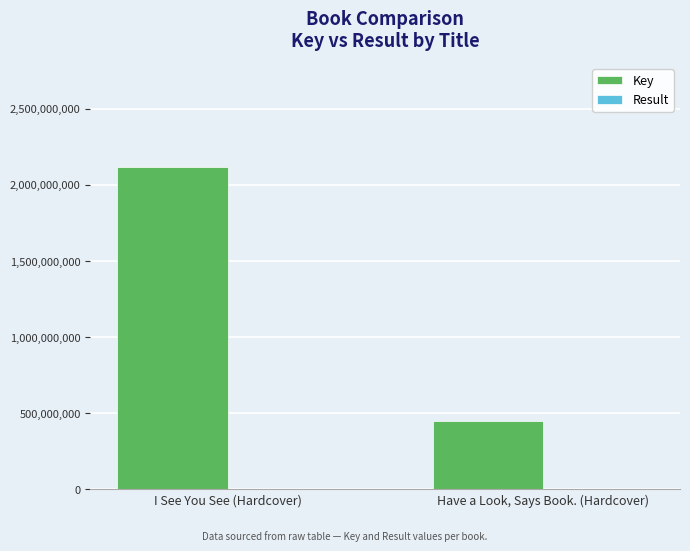

At which category is the sum across all series the highest?

I See You See (Hardcover)